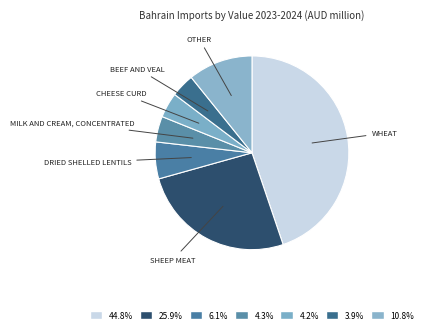

How many slices are in this pie chart?

7